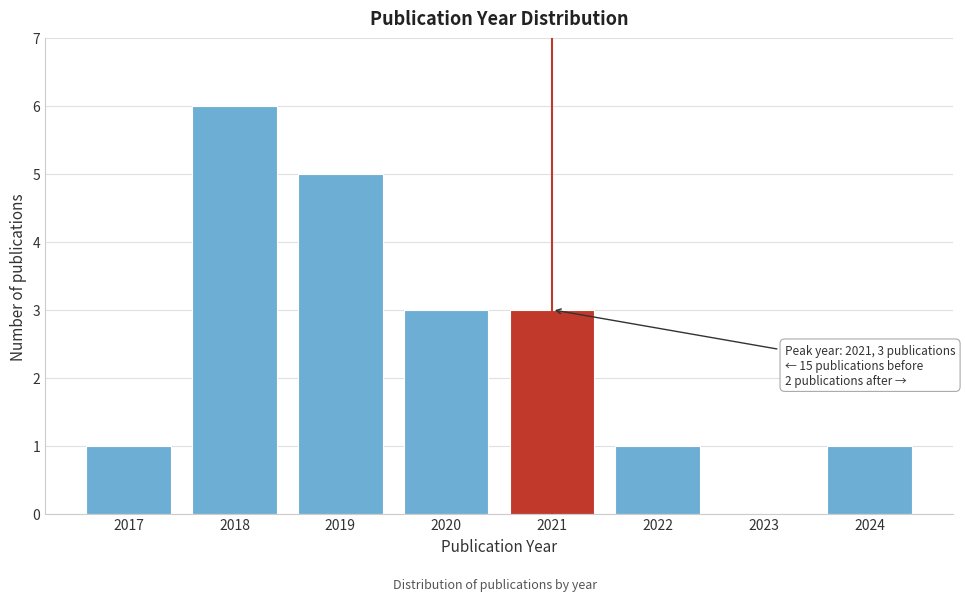

Reading right to left, list all the values displayed in this chart.

2024=1	2023=0	2022=1	2021=3	2020=3	2019=5	2018=6	2017=1